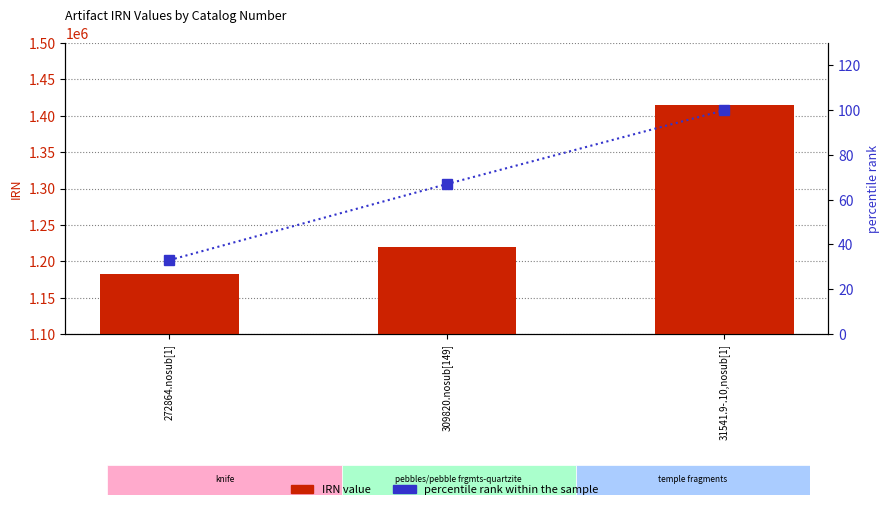

What position from the right is 309820.nosub[149]?

2